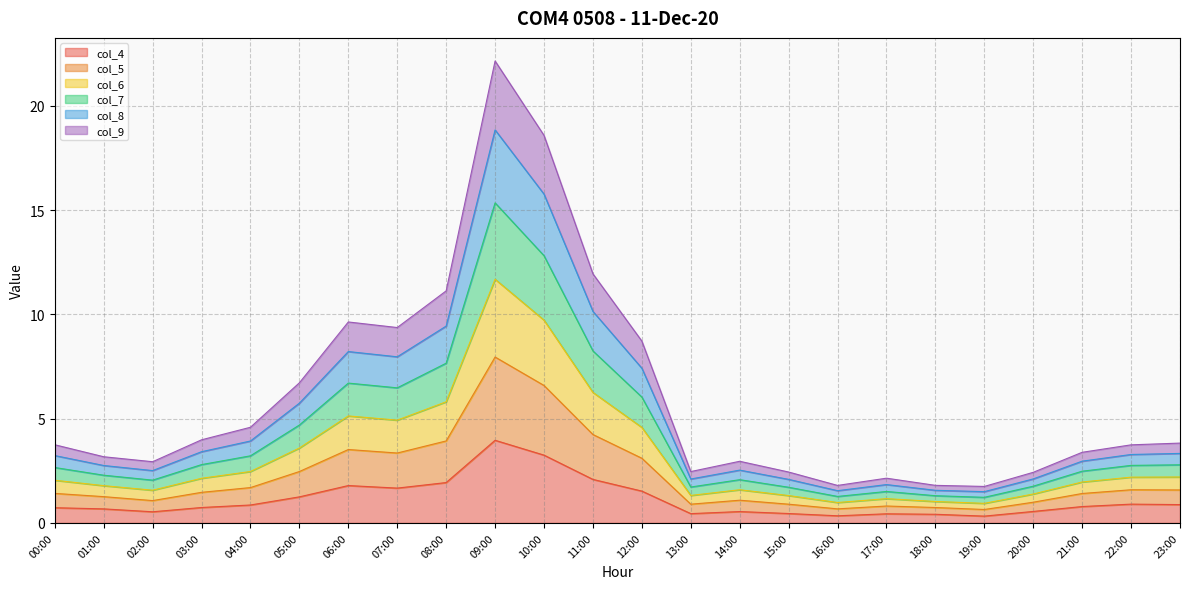

True or false: col_7 and col_8 cross at least once.

False